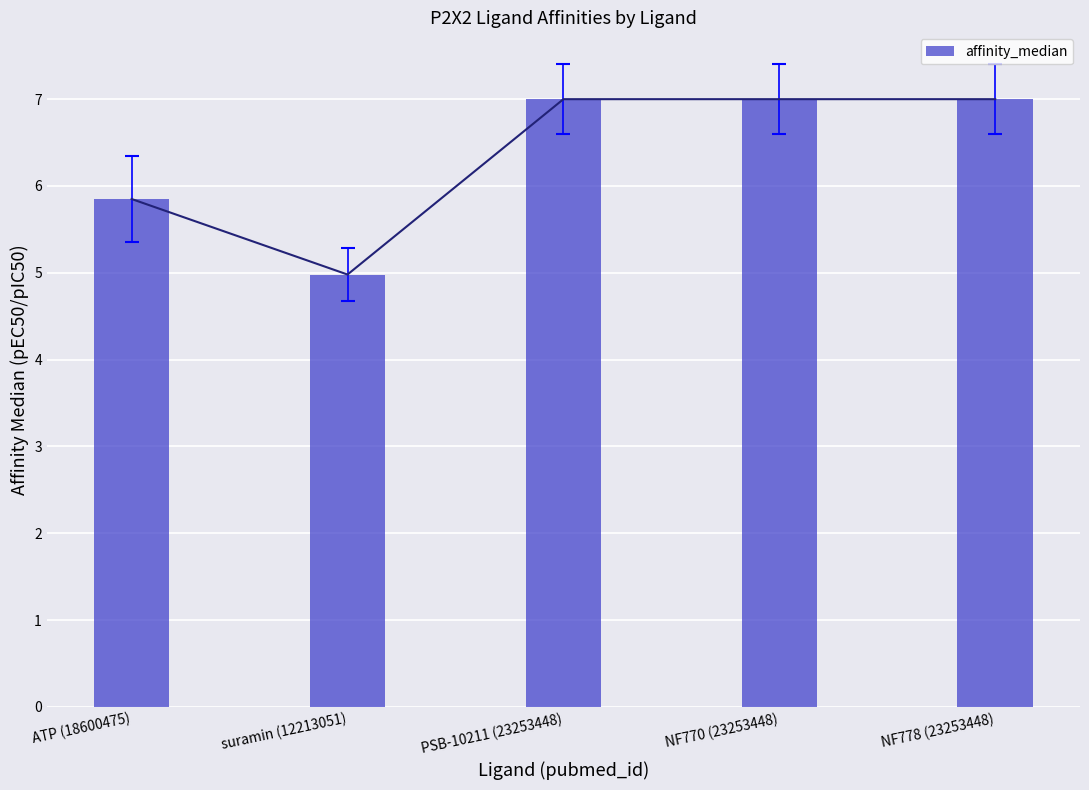

What is the minimum value shown in the chart?

5.0